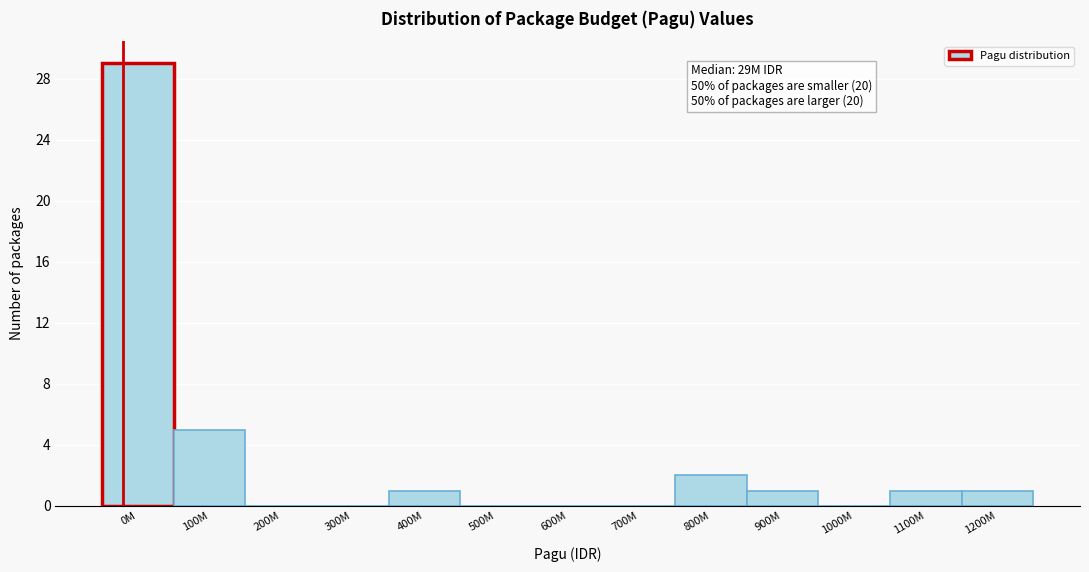

Reading right to left, list all the values displayed in this chart.

1200M=1	1100M=1	1000M=0	900M=1	800M=2	700M=0	600M=0	500M=0	400M=1	300M=0	200M=0	100M=5	0M=29